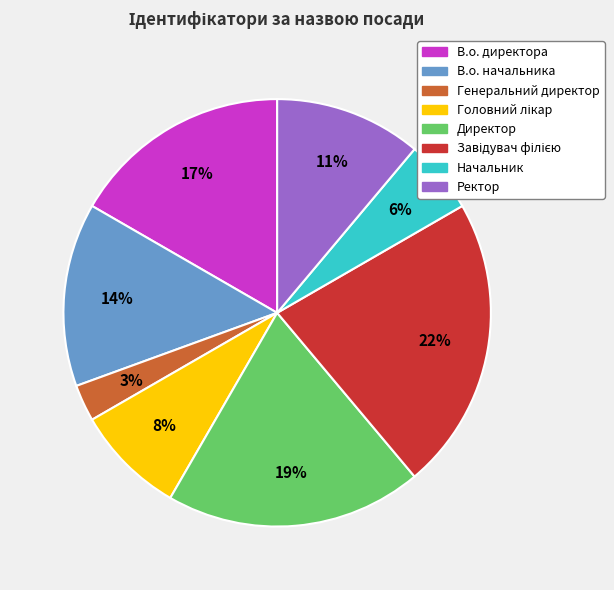

To the nearest percent, what portion does В.о. начальника represent?

14%